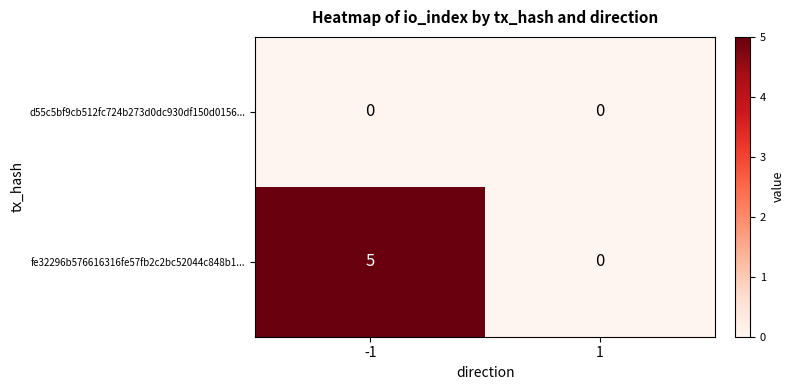

Which series has the widest spread of values?

fe32296b576616316fe57fb2c2bc52044c848b1...